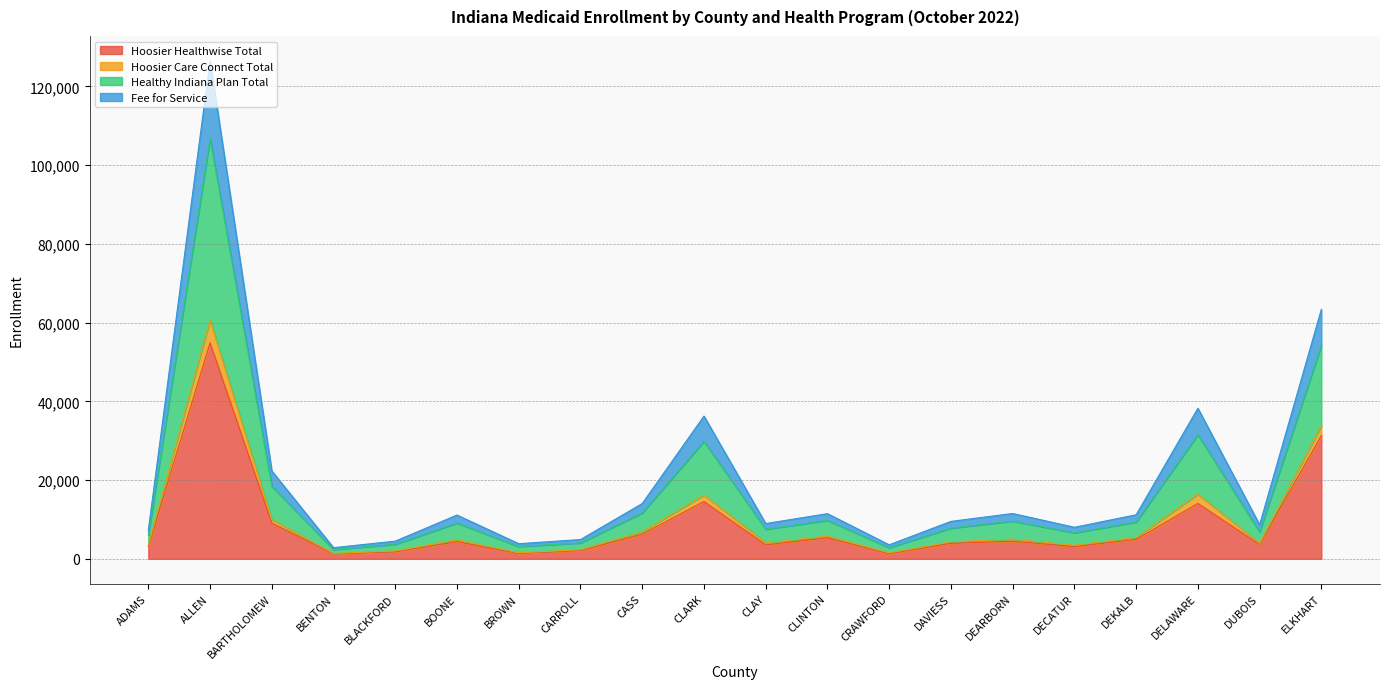

What is the label of the 12th point from the left?

CLINTON